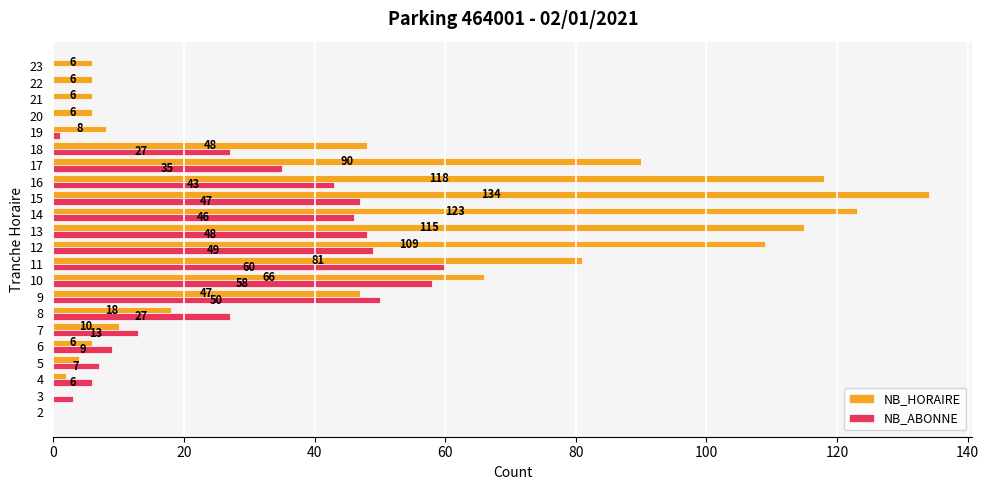

Which series changed the most between 2 and 11?

NB_HORAIRE